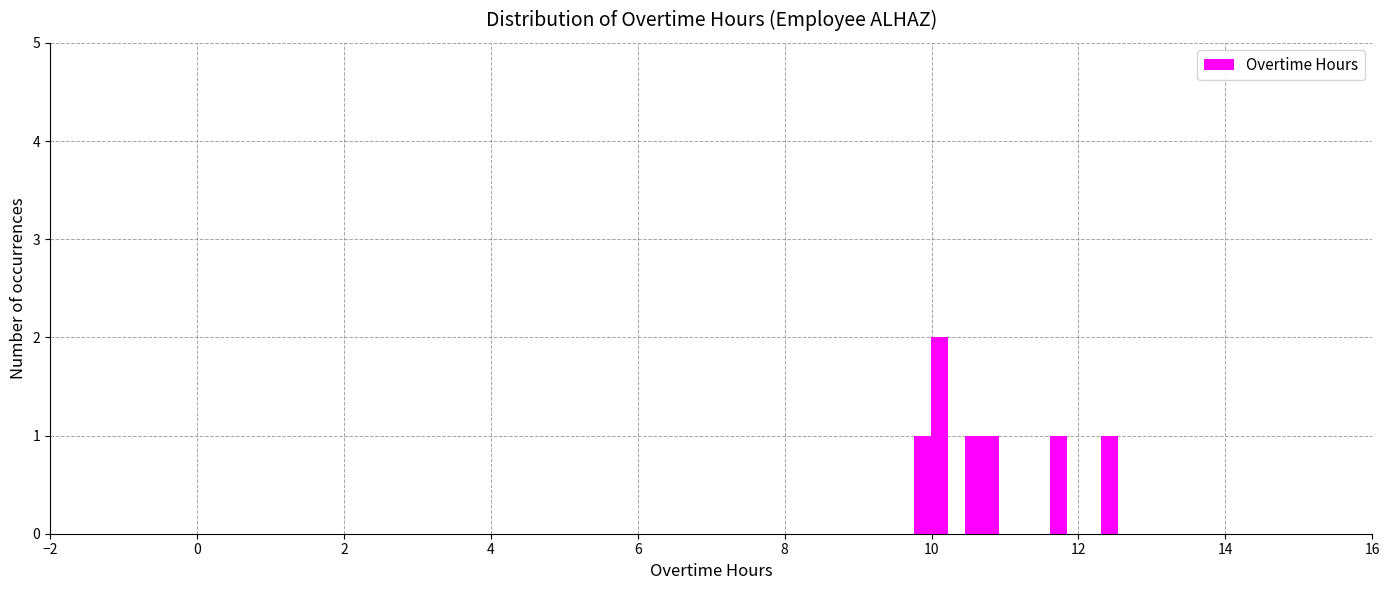

Around what value on the x-axis is the tallest bar? Give the approximate position of its centre, as read against the axis.

10.2